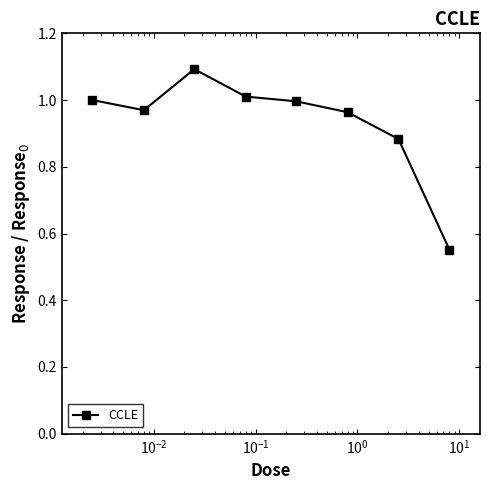

What is the difference between the maximum and minimum values?

0.5